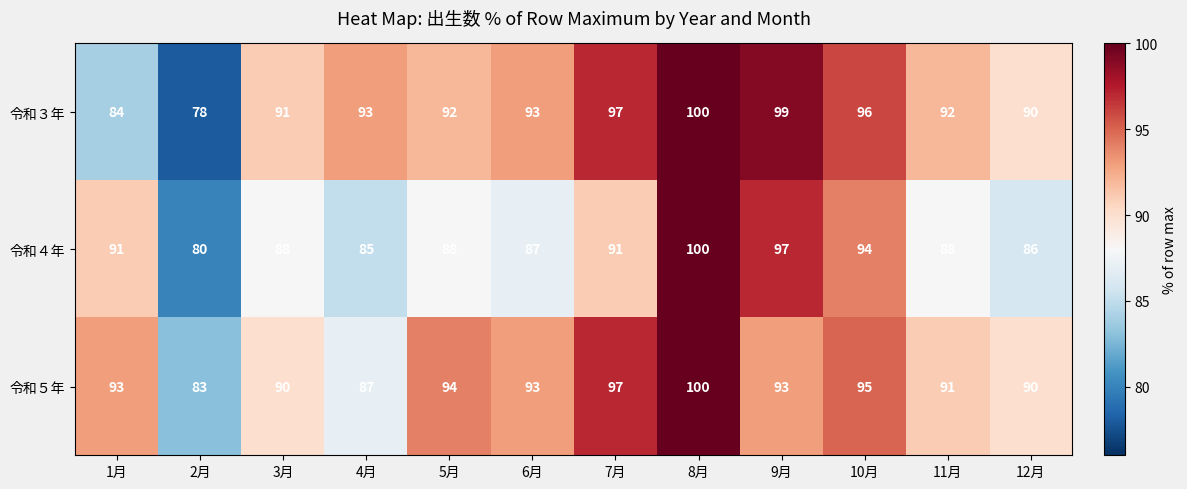

At 11月, list the series in order from smallest to largest.

令和４年, 令和５年, 令和３年